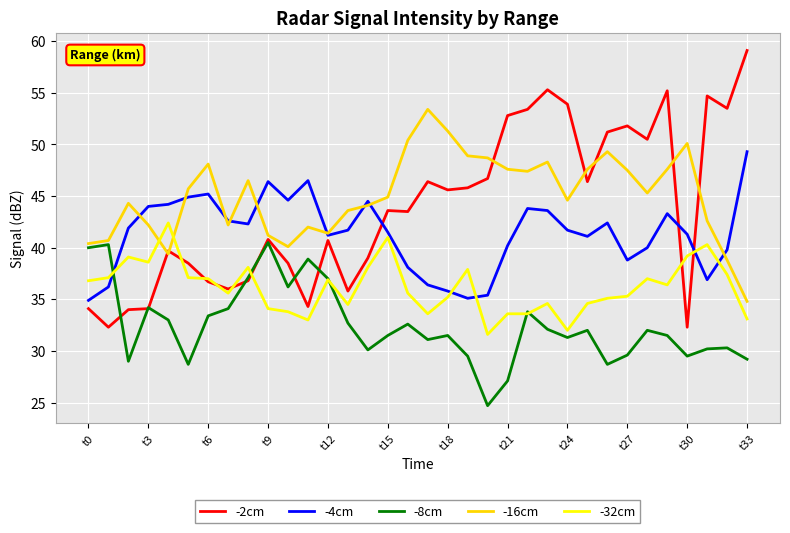

What is the maximum value for -32cm?

42.4